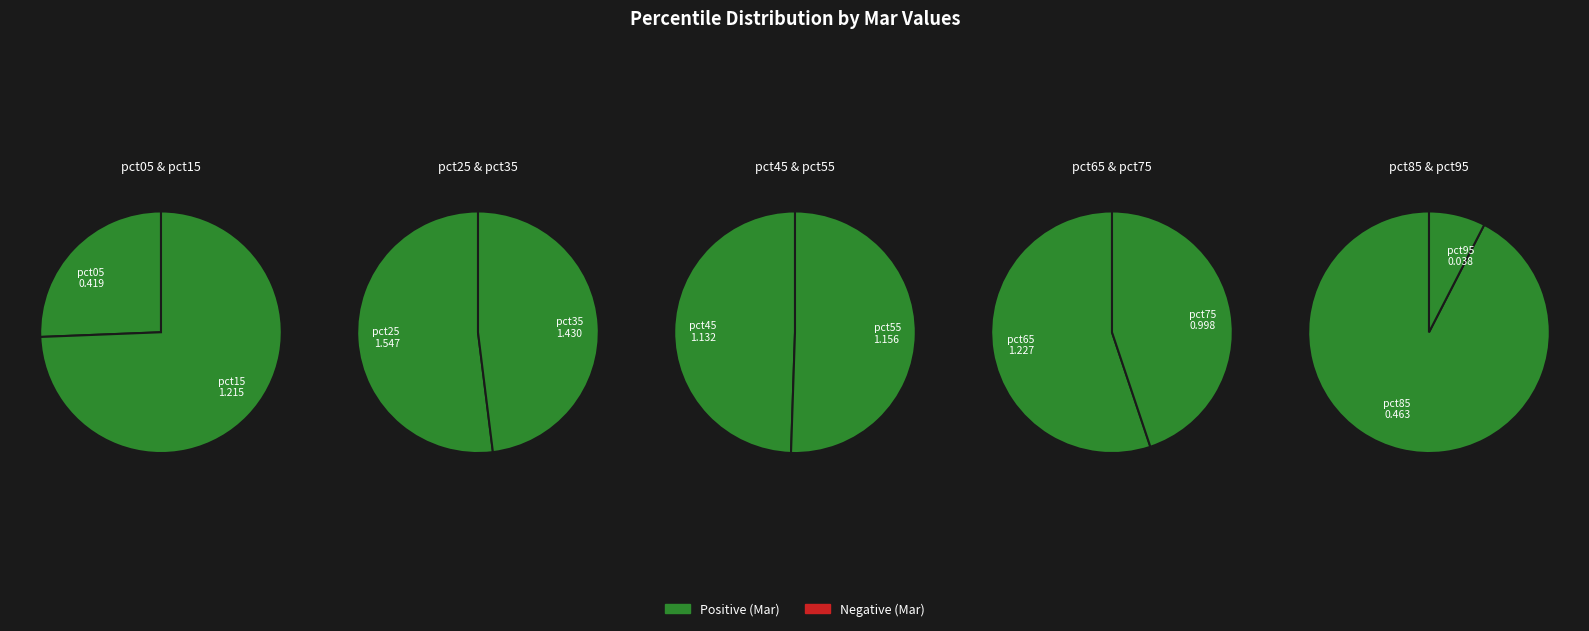

Which slice is the largest?

pct25